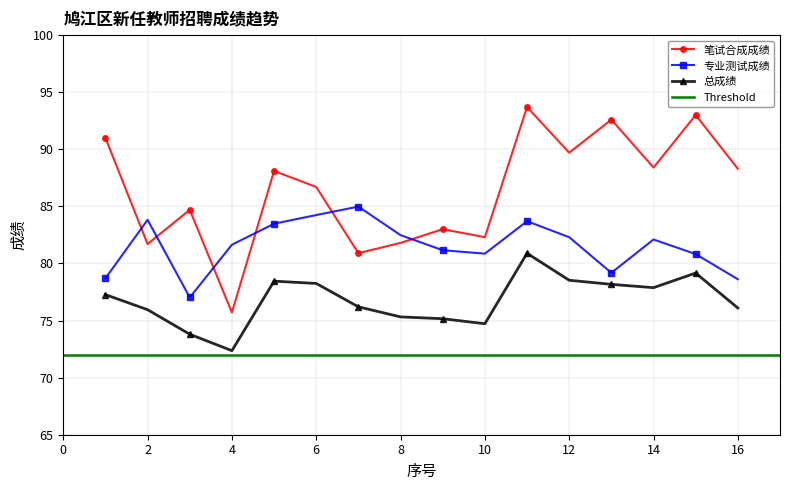

How many values in the 笔试合成成绩 series are below 88?

8